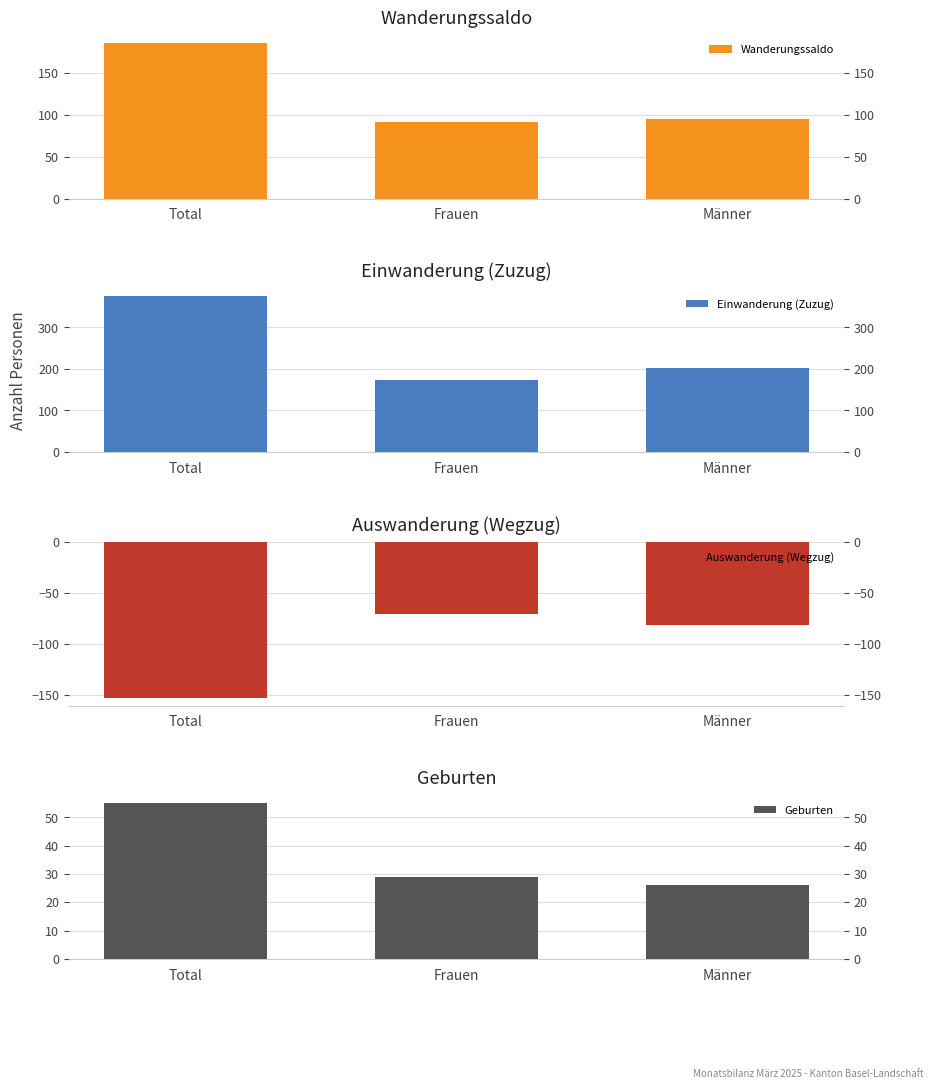

What is the label of the 2nd bar from the right?

Frauen